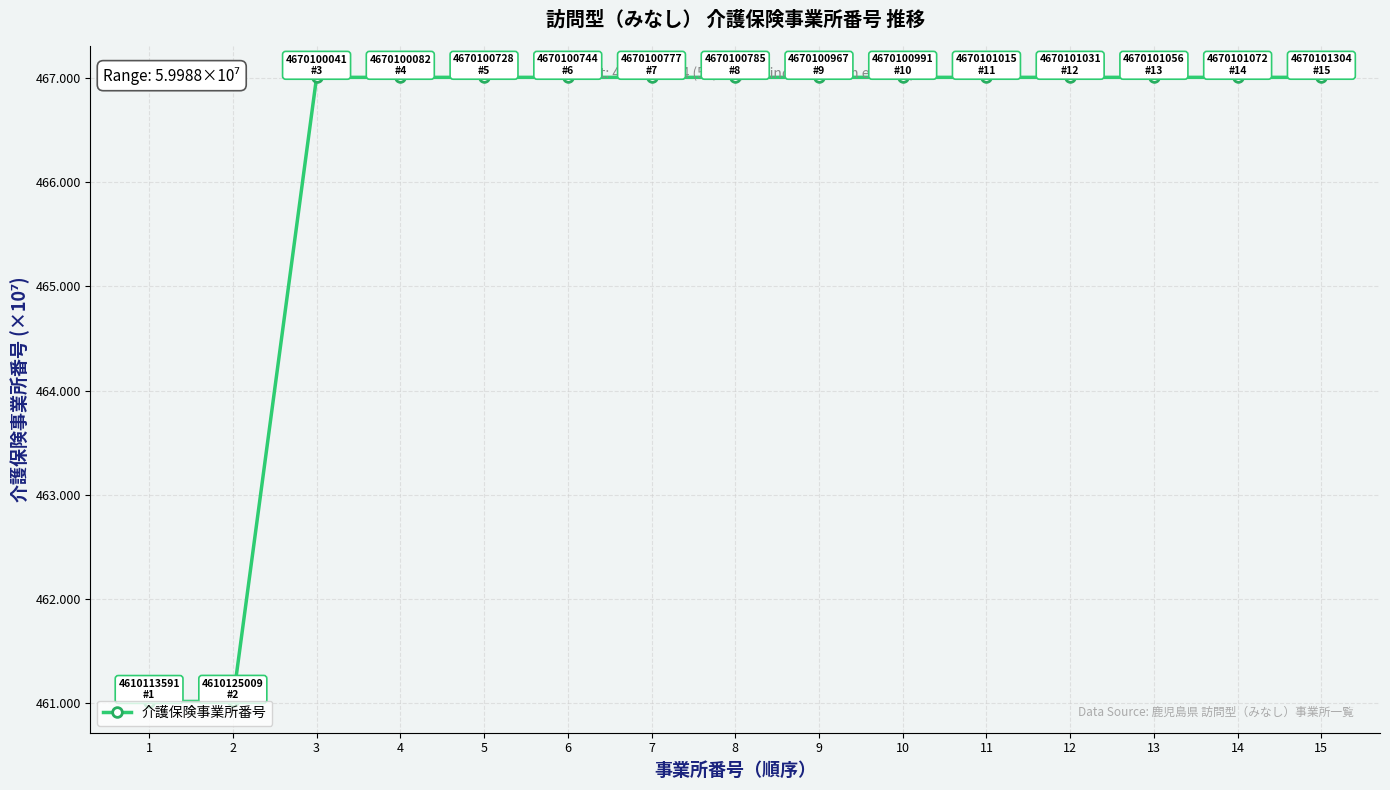

What is the minimum value shown in the chart?

461.0